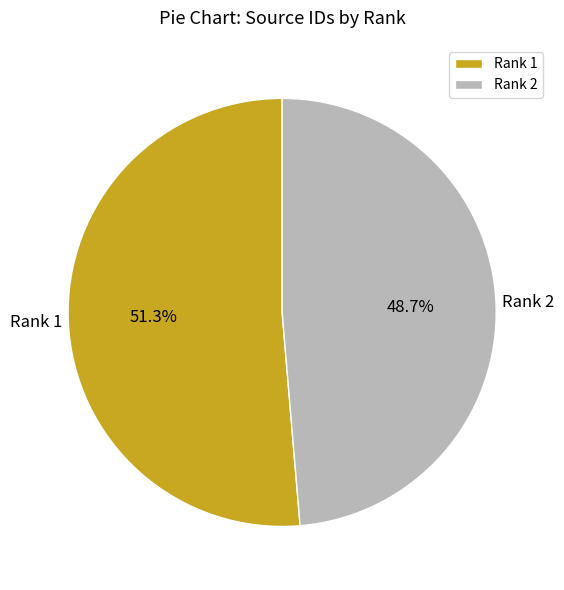

Which category has the smallest portion of the pie?

Rank 2